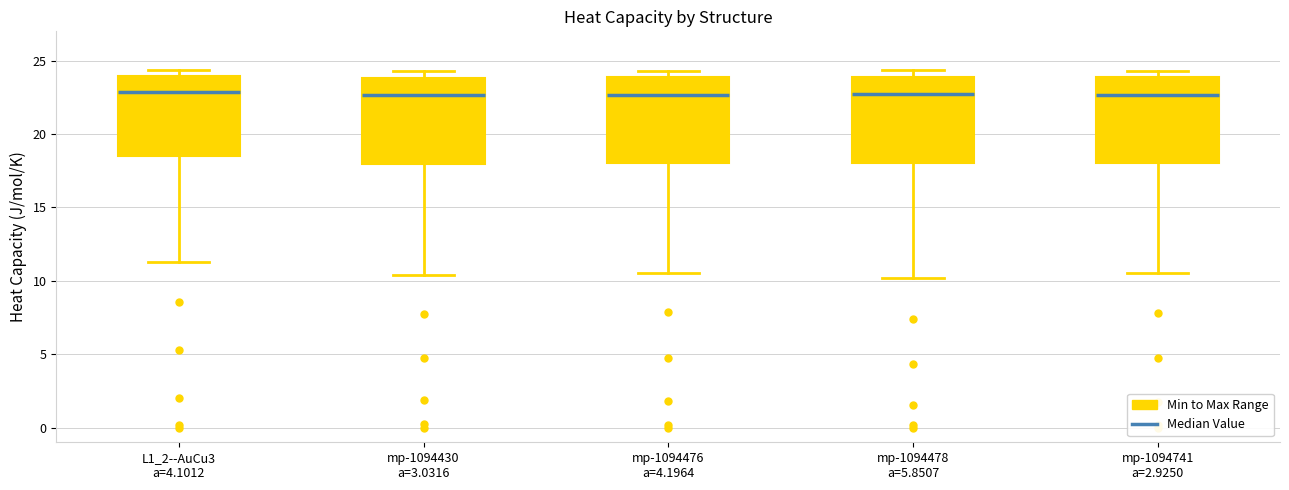

Reading left to right, transcribe this box plot: for each box, give where its median line is, the range the box spans, and where its two whiskers end, as read against the y-axis. The values are not printed on the chart, so give them approximately, as read against the axis.

L1_2--AuCu3 a=4.1012: median 23.0, box 18.5 to 24.0, whiskers 11.5 to 24.5
mp-1094430 a=3.0316: median 22.5, box 18.0 to 24.0, whiskers 10.5 to 24.5
mp-1094476 a=4.1964: median 22.5, box 18.0 to 24.0, whiskers 10.5 to 24.5
mp-1094478 a=5.8507: median 22.5, box 18.0 to 24.0, whiskers 10.0 to 24.5
mp-1094741 a=2.9250: median 22.5, box 18.0 to 24.0, whiskers 10.5 to 24.5